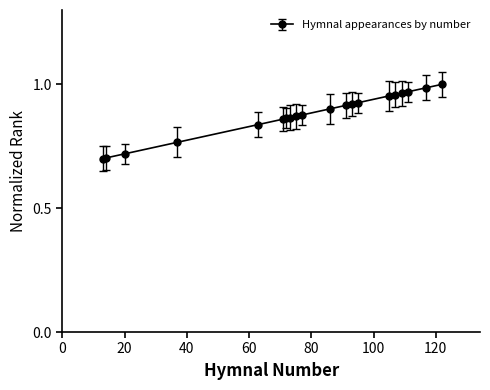

What is the sum of all values?

17.6